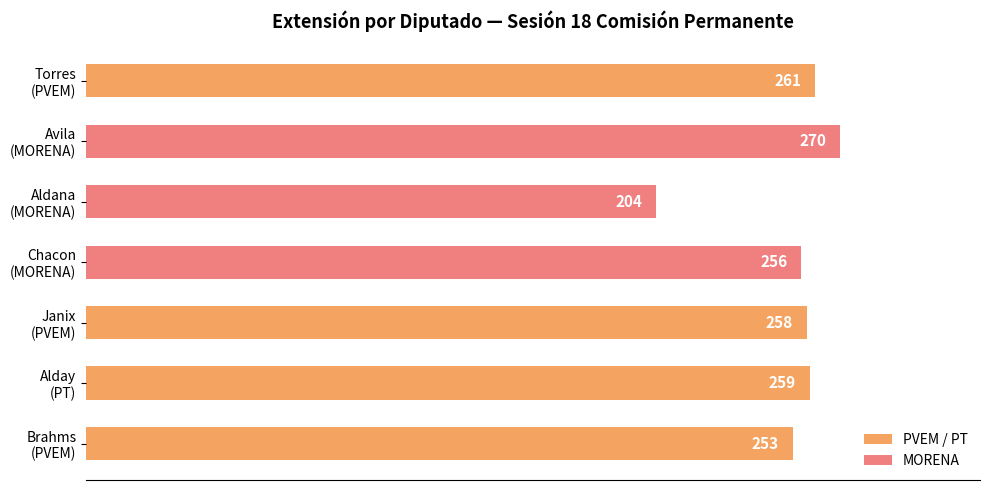

What is the difference between the second highest and minimum values?

57